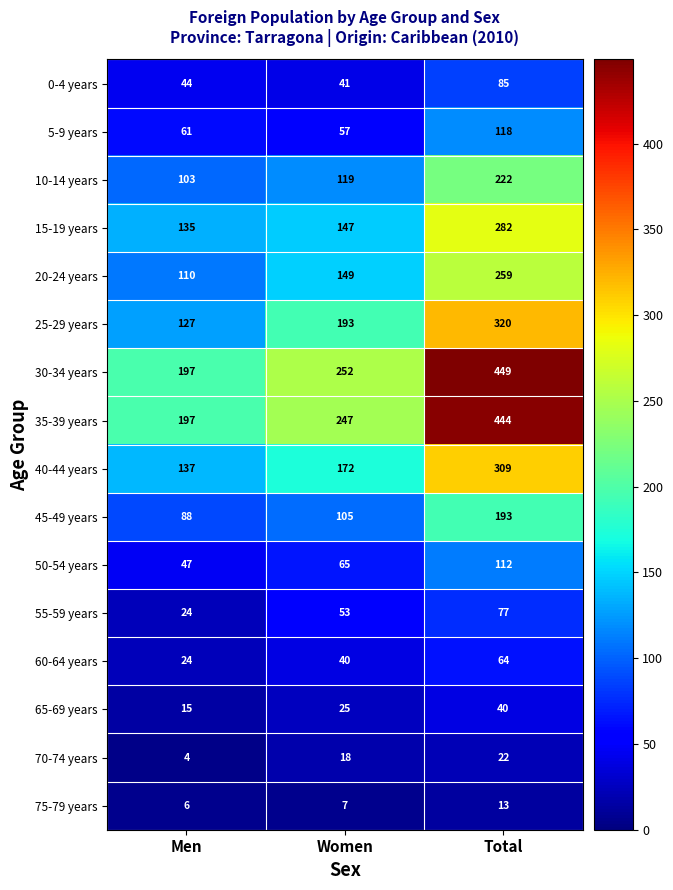

What is the difference between the maximum and minimum values in the 30-34 years series?

252